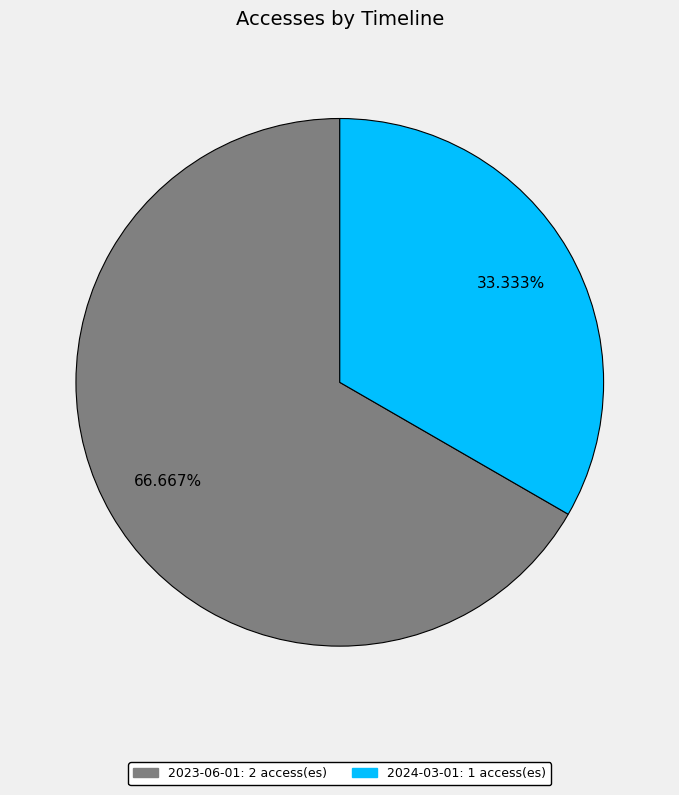

Is there any slice that represents more than half of the pie?

Yes